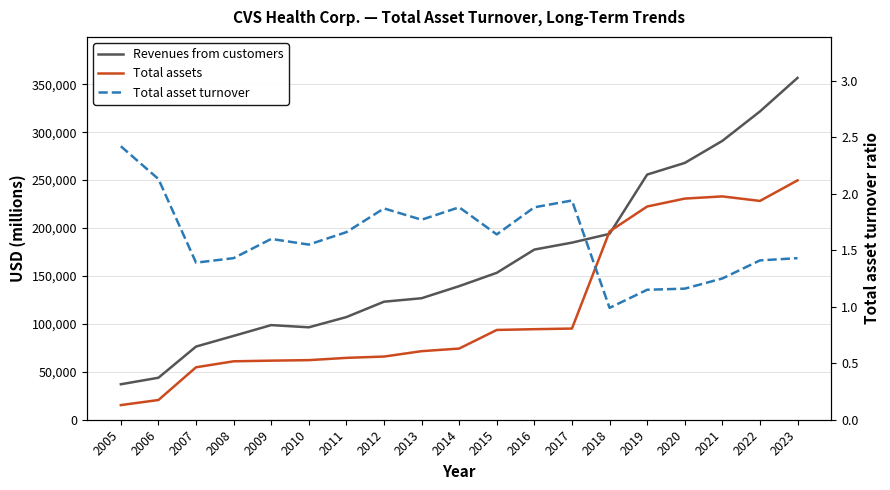

What is the difference between the maximum and minimum values in the Total asset turnover series?

1.4